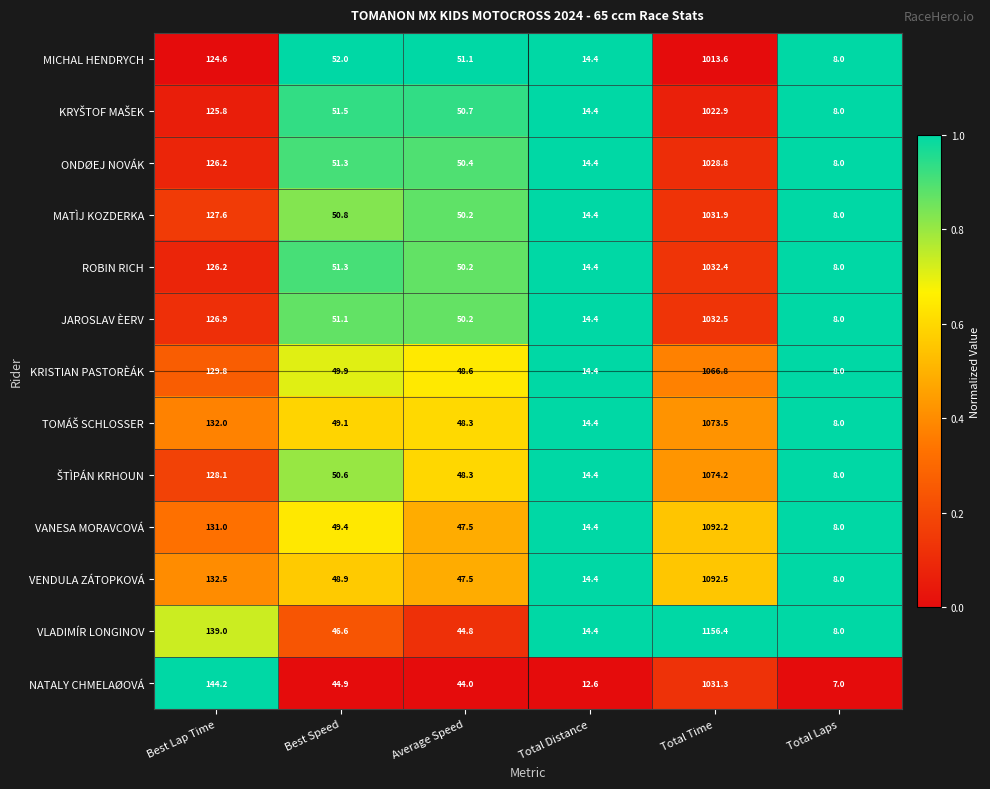

What is the greatest value displayed?

1156.4